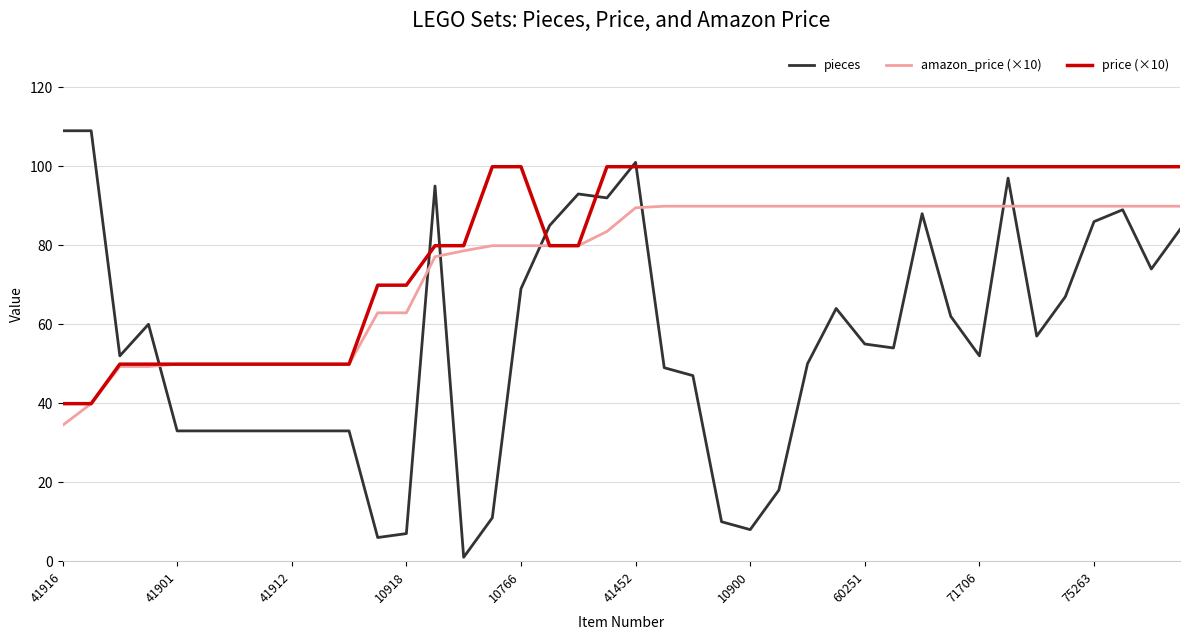

Rank the series by their average value, from highest to lowest.

price (×10), amazon_price (×10), pieces